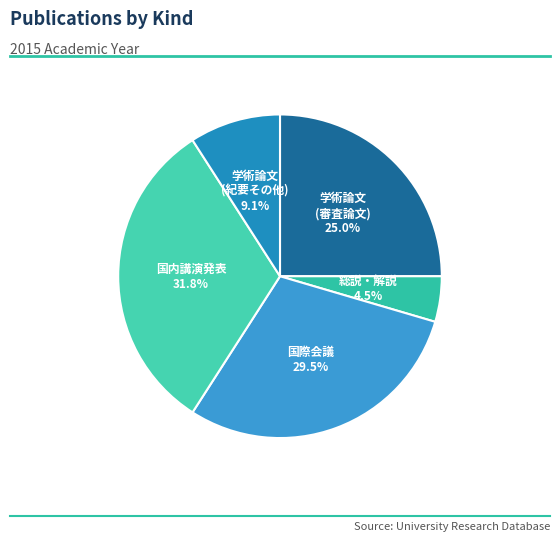

Between 国内講演発表 and 学術論文 (紀要その他), which is larger?

国内講演発表